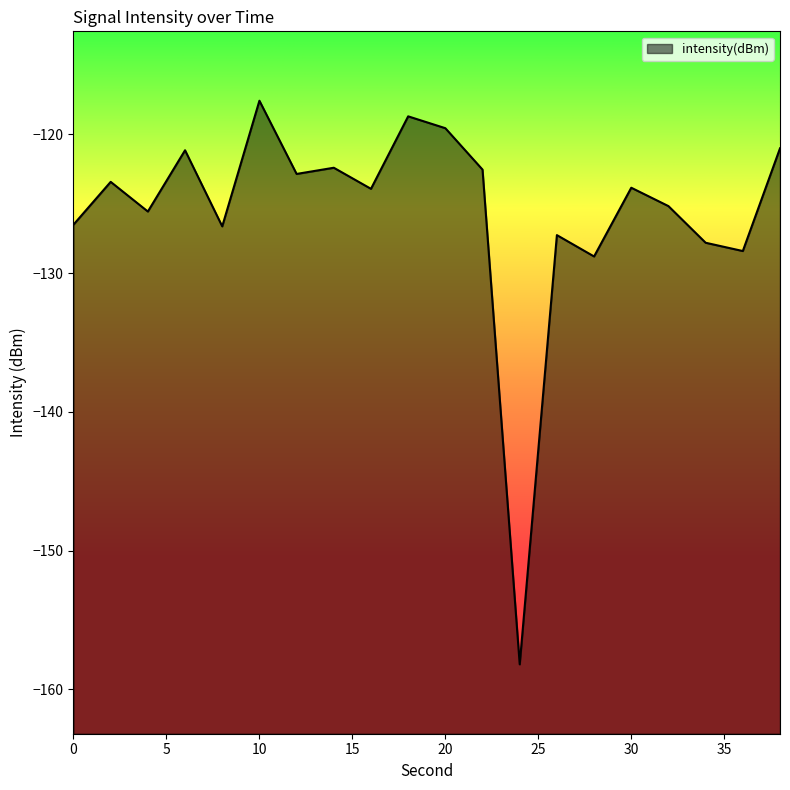

What is the average value?

-125.6